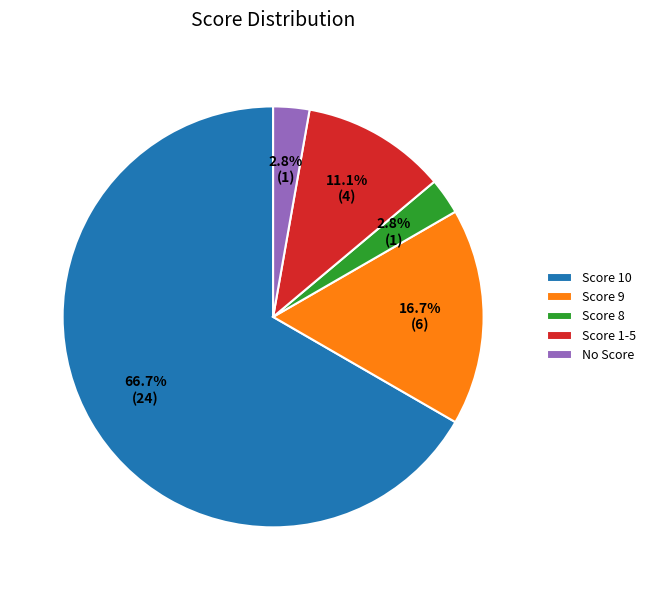

Do No Score and Score 9 together represent more than half of the pie?

No